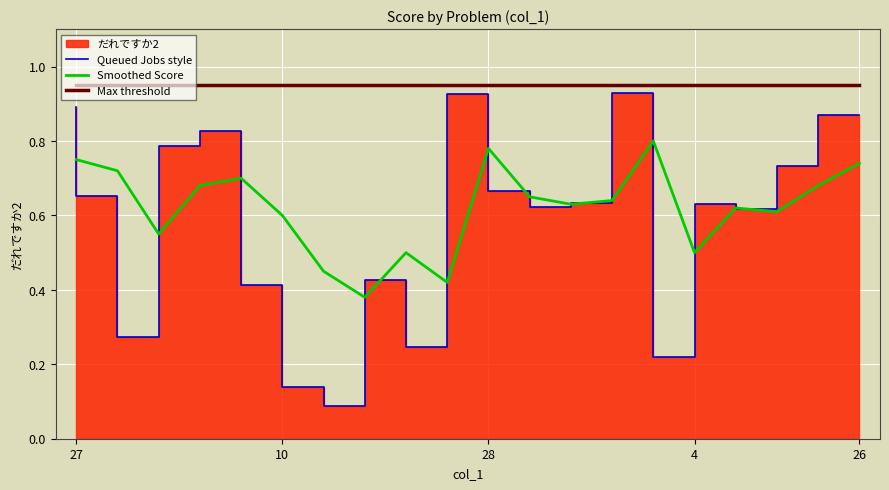

Count the number of categories in the chart.

20